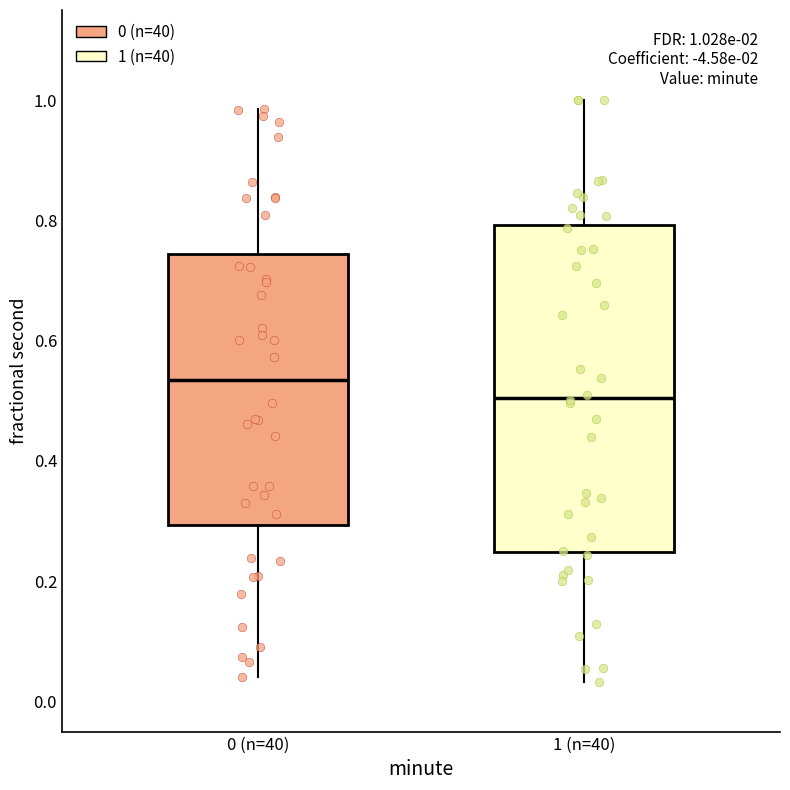

Which box's median line is the highest?

0 (n=40)